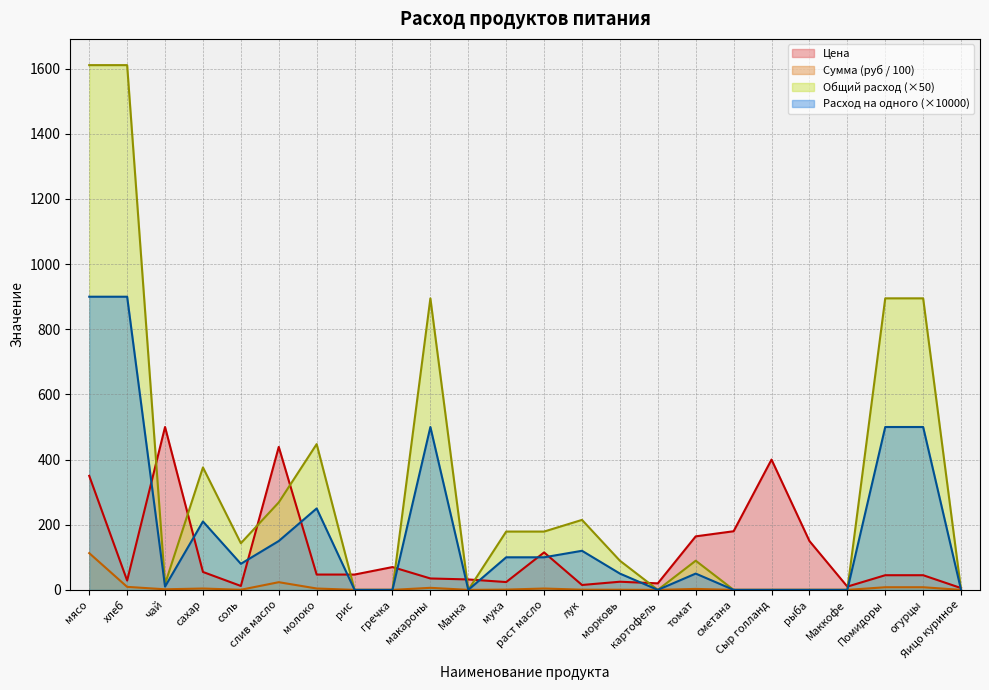

Is the value of Цена at хлеб greater than the value of Сумма at лук?

Yes